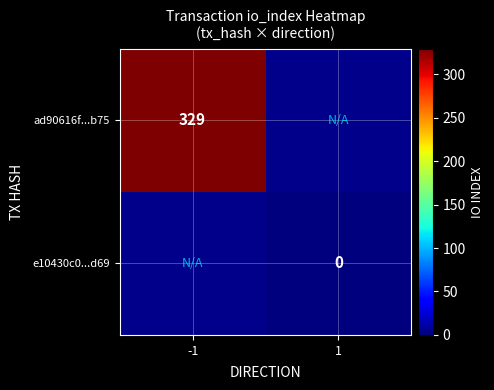

True or false: ad90616f...b75 has a value of 329 at -1.

True